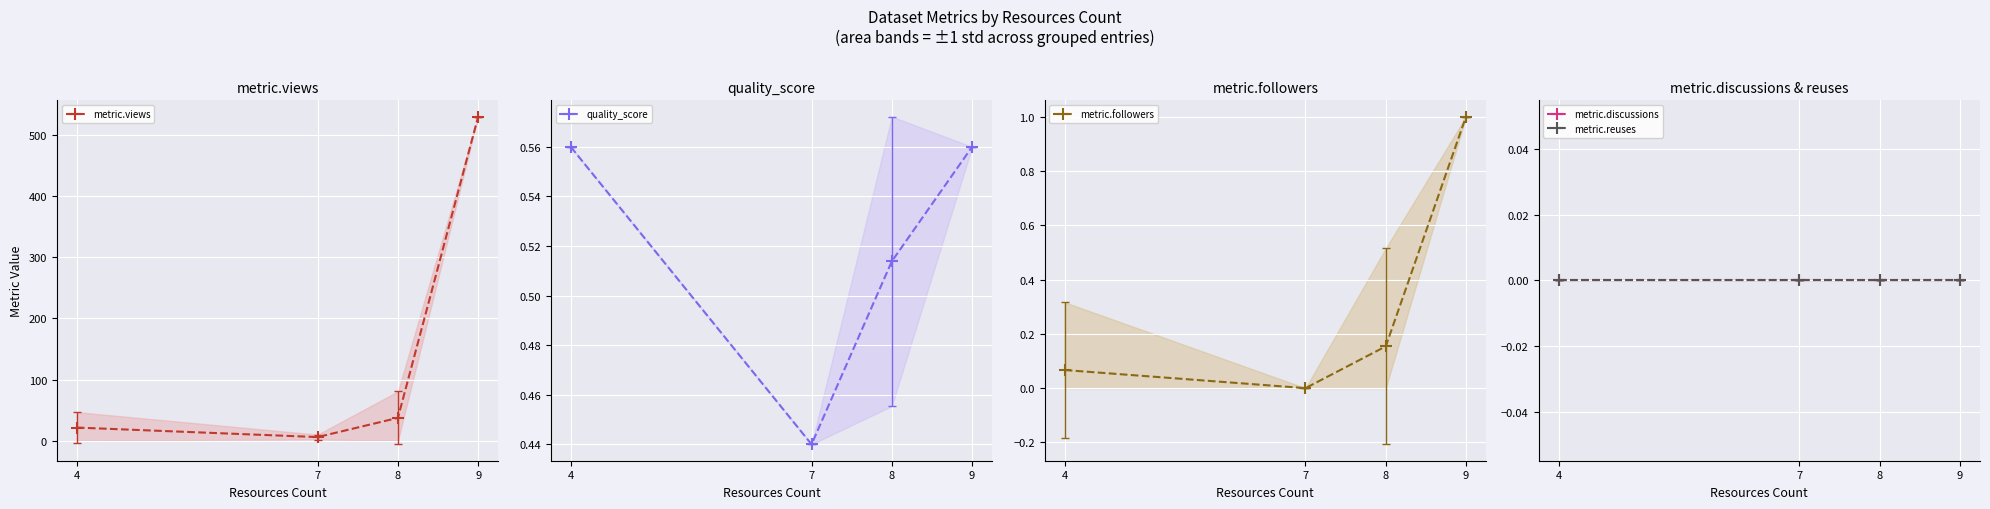

Reading right to left, extract all data points from this chart.

metric.views: 530.0	37.4	6.0	21.5
quality_score: 0.6	0.5	0.4	0.6
metric.followers: 1.0	0.2	0.0	0.1
metric.discussions: 0.0	0.0	0.0	0.0
metric.reuses: 0.0	0.0	0.0	0.0